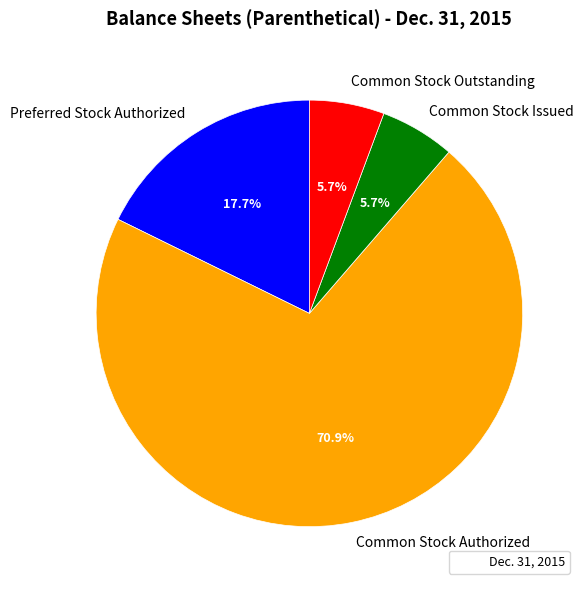

Combined, do Common Stock Issued and Common Stock Authorized account for over 50%?

Yes